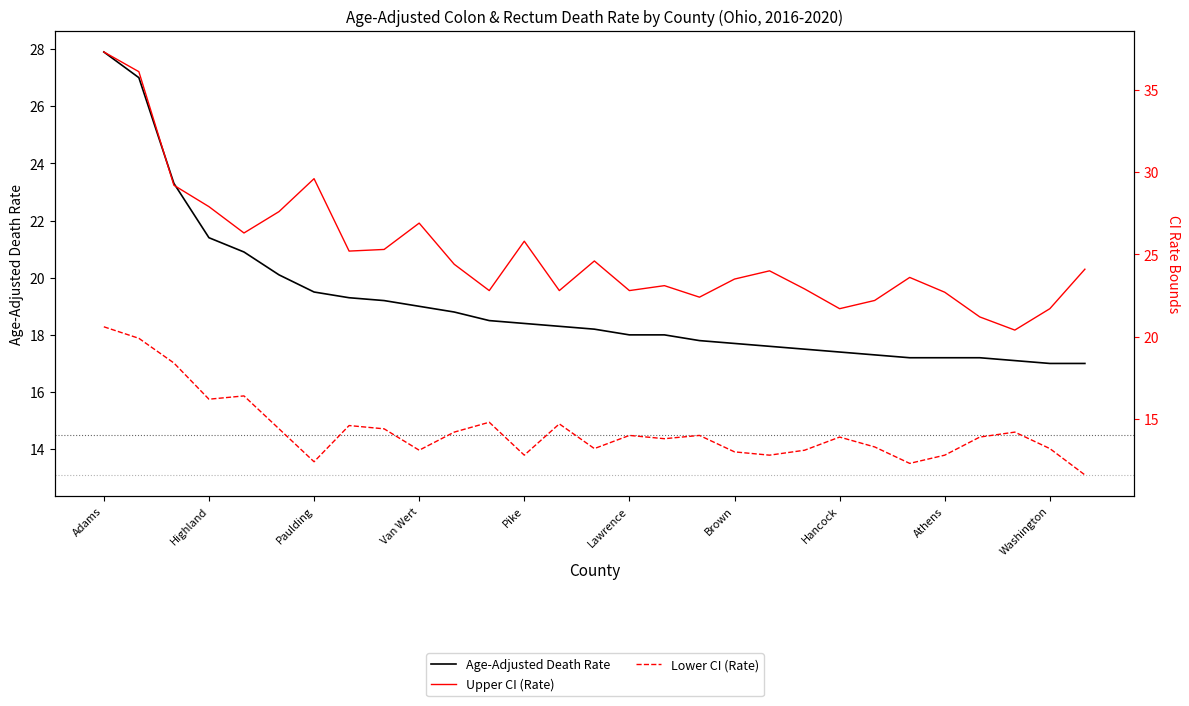

What is the spread (max minus min) of values at 10?

10.2